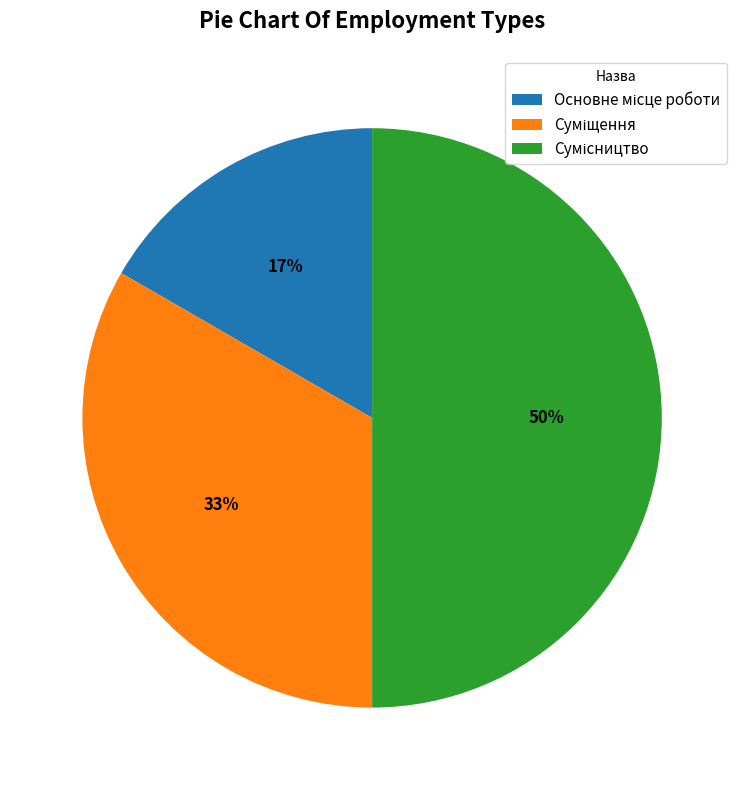

To the nearest percent, what is the difference between the largest and smallest slice percentages?

33%